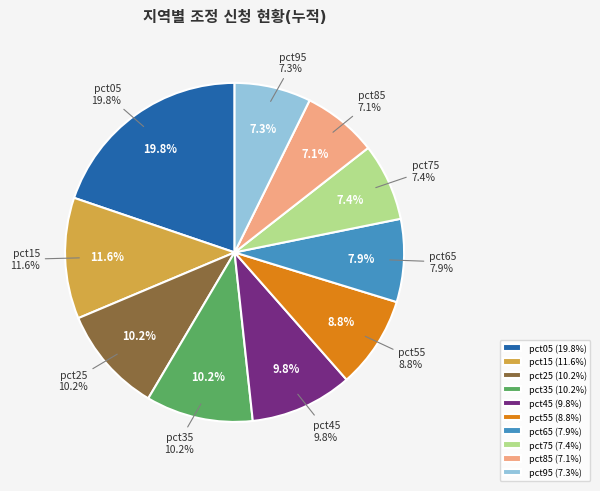

How many slices are in this pie chart?

10